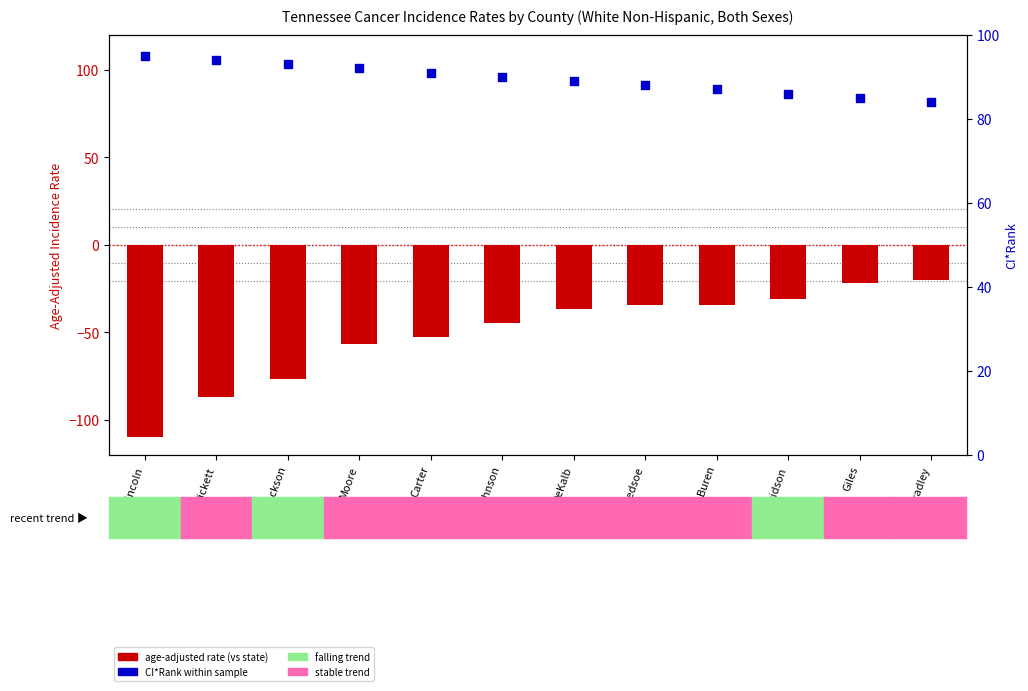

At which category is the sum across all series the highest?

Bradley